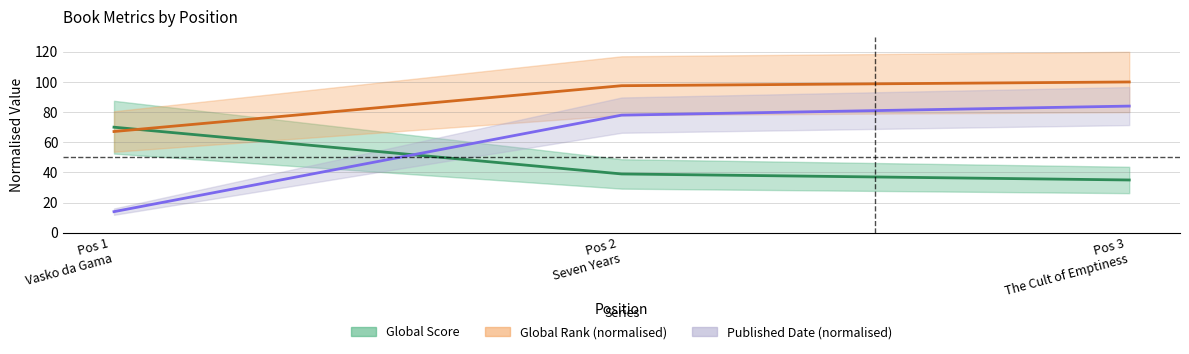

What is the total value across all series at Pos 2 Seven Years?

214.5